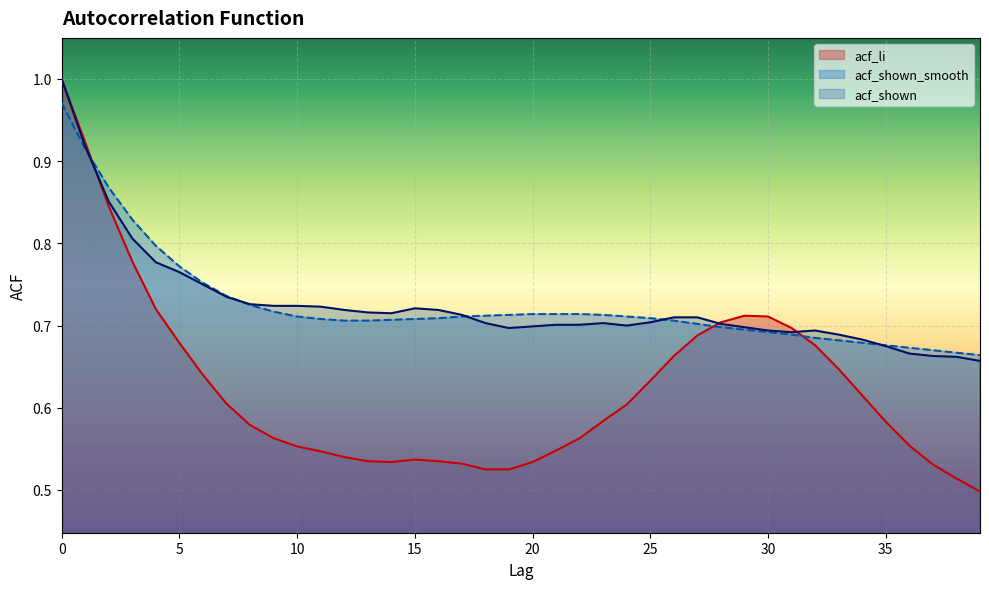

List the labels in order of acf_shown_smooth value, smallest first.

39, 38, 37, 36, 35, 34, 33, 32, 31, 30, 29, 28, 27, 12, 13, 26, 14, 11, 15, 16, 25, 10, 17, 24, 18, 19, 23, 20, 21, 22, 9, 8, 7, 6, 5, 4, 3, 2, 1, 0